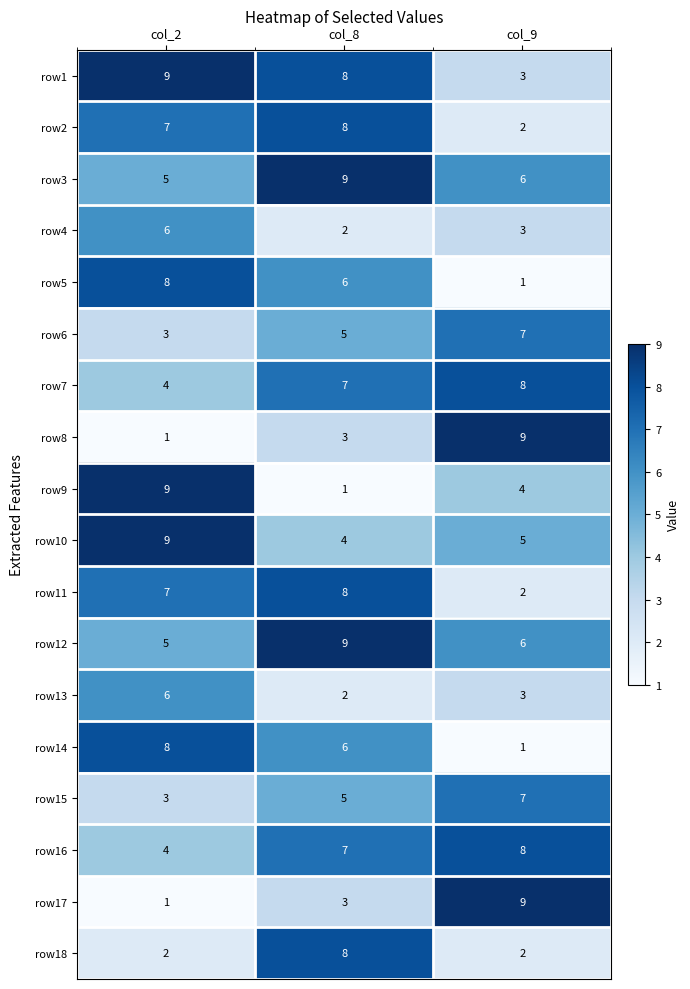

What is the difference between the highest and lowest values at col_9?

8